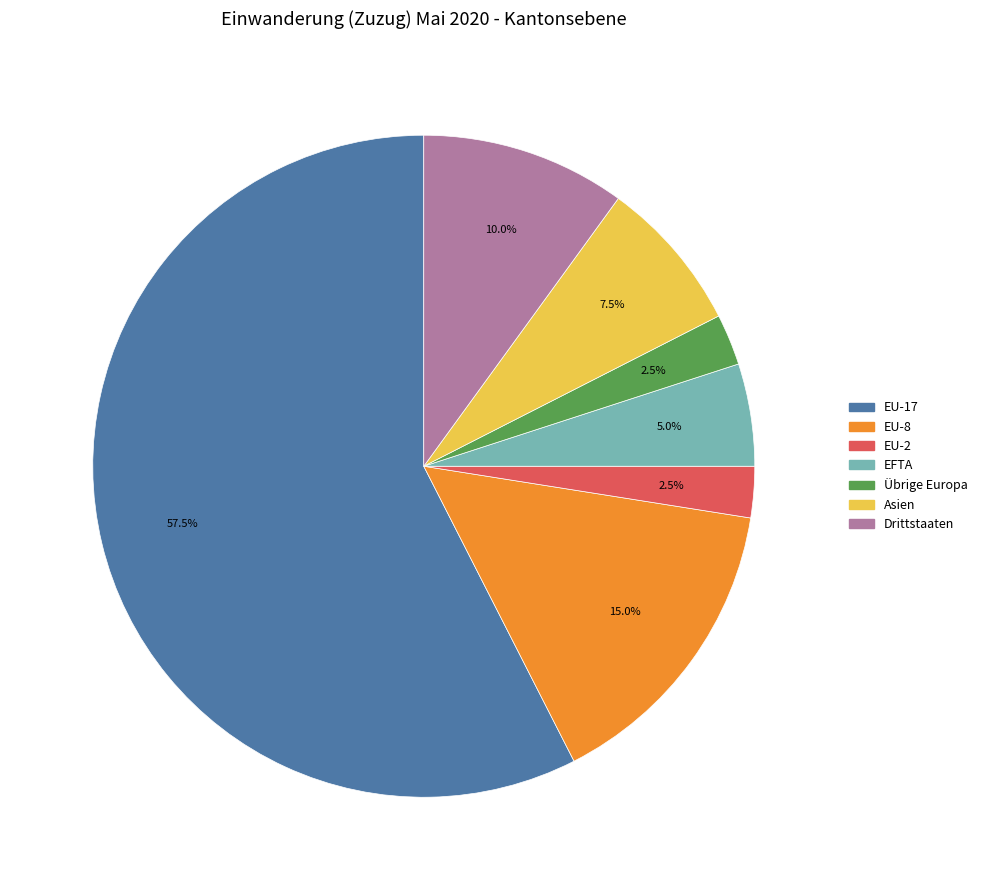

The EFTA slice represents 5% of the pie. True or false?

True